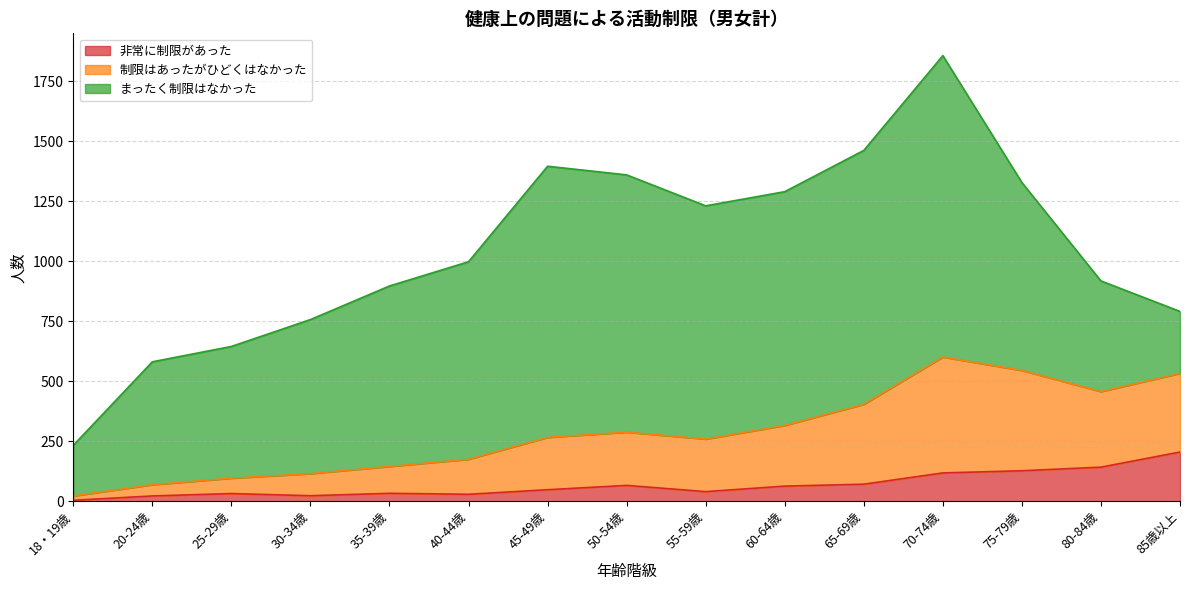

The 非常に制限があった series shows 29 at 40-44歳. True or false?

True